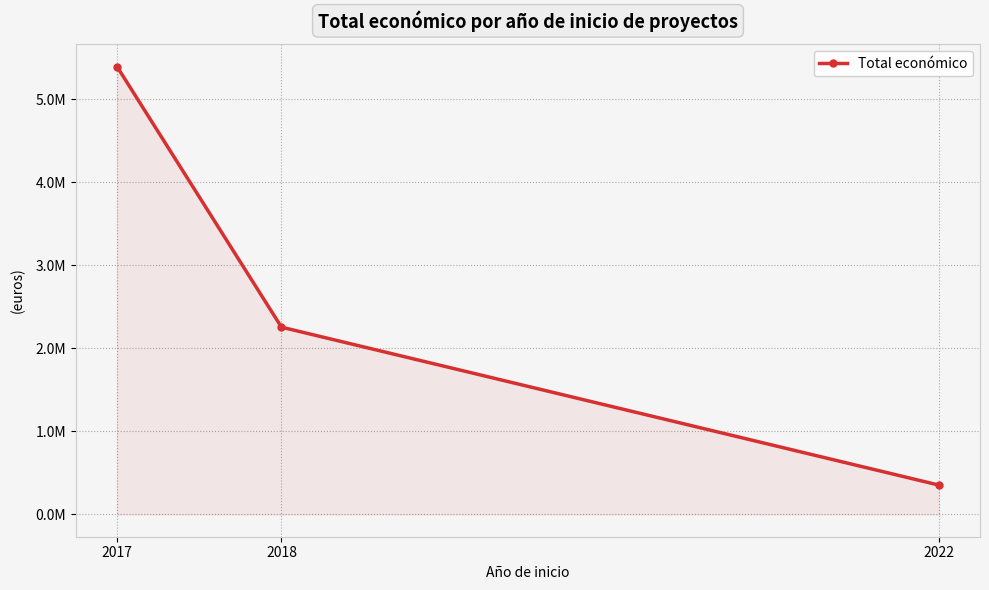

Reading right to left, what are all the values shown in this chart?

352350	2254195	5390598